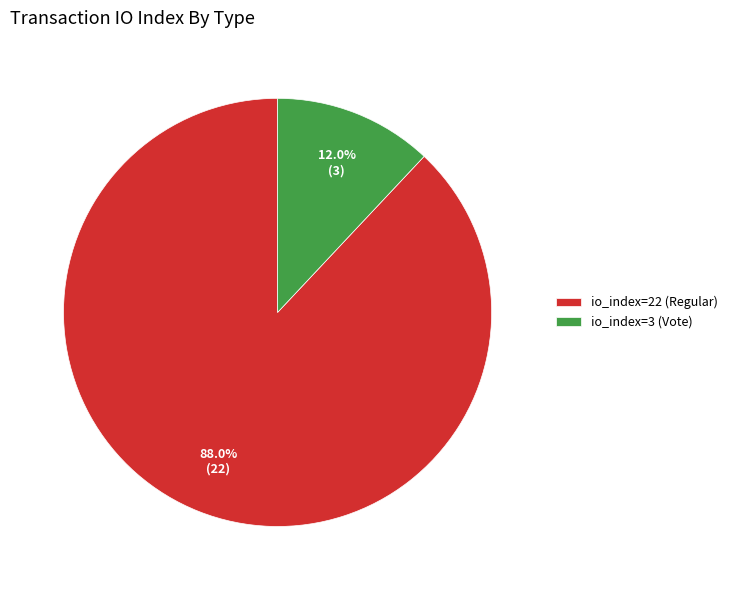

To the nearest percent, what percentage of the pie is io_index=3 (Vote)?

12%